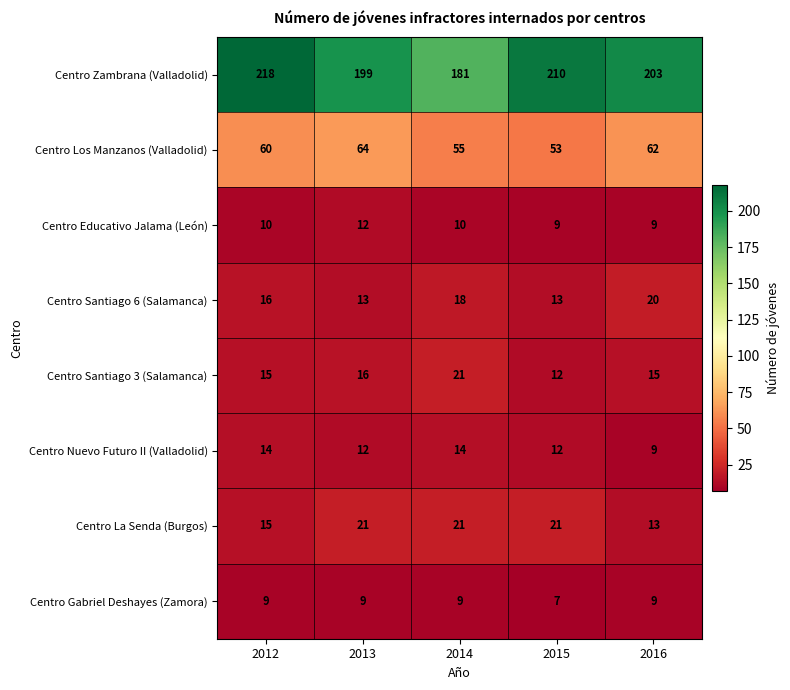

At how many categories does at least one series exceed 104?

5